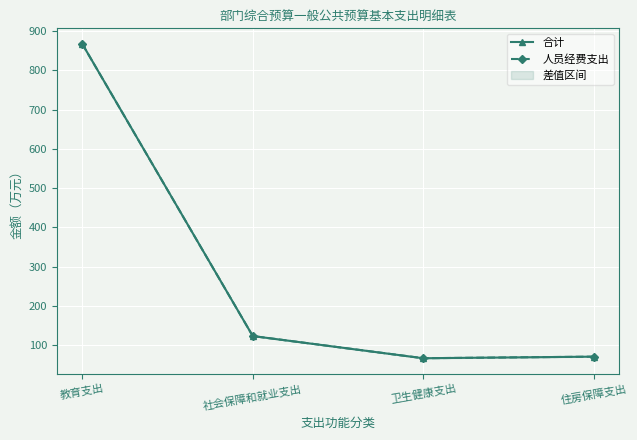

What are all the series names shown in the legend?

合计, 人员经费支出